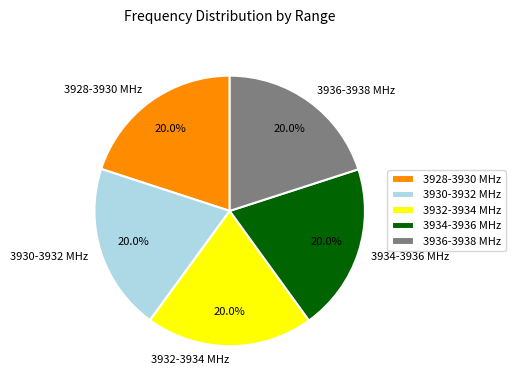

Is there a majority slice in this chart?

No